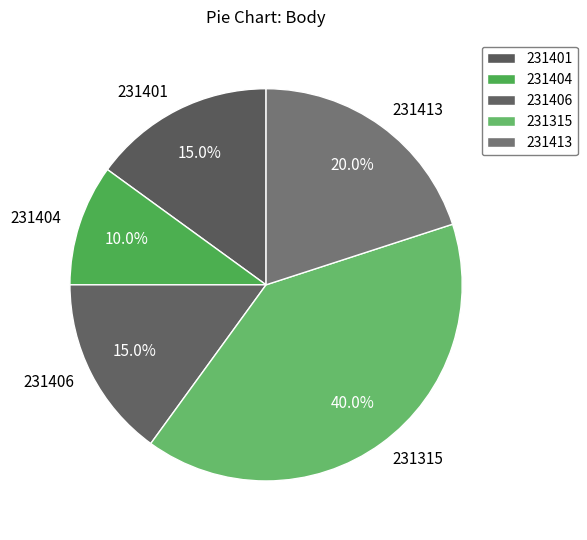

The 231406 slice represents 15% of the pie. True or false?

True